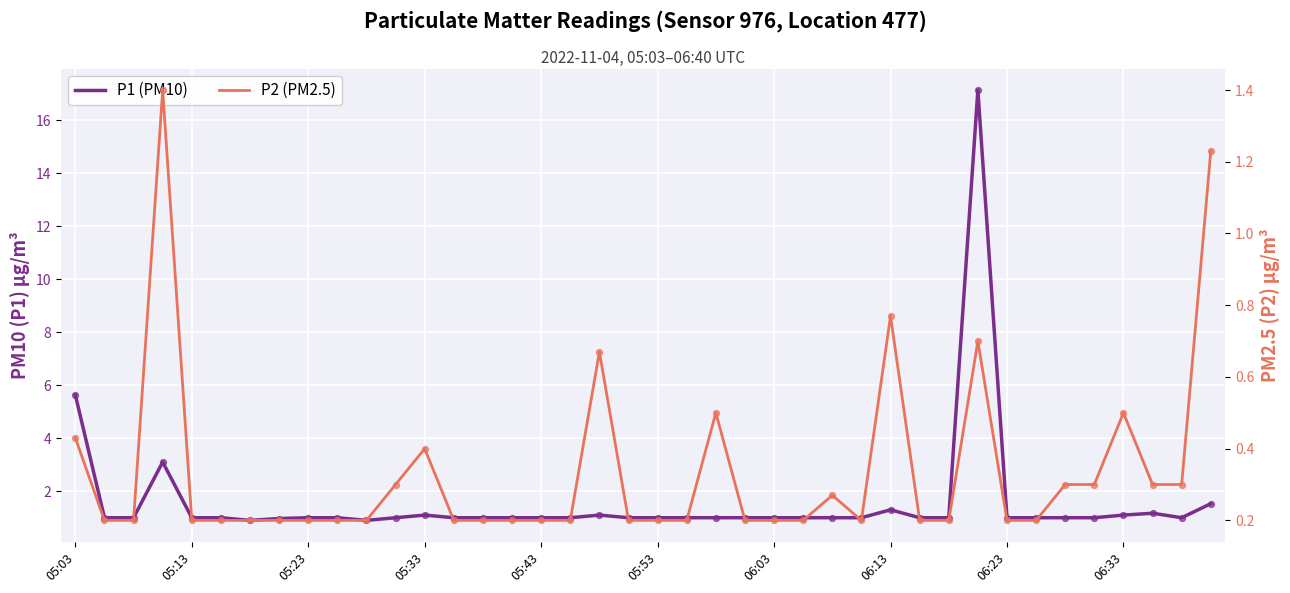

Which series has the largest total across all categories?

P1 (PM10)